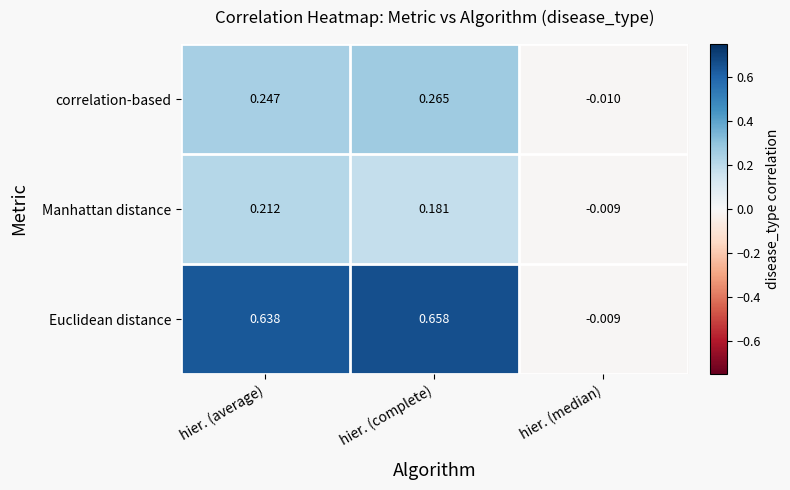

Where does the Manhattan distance series first go above 0?

hier. (average)